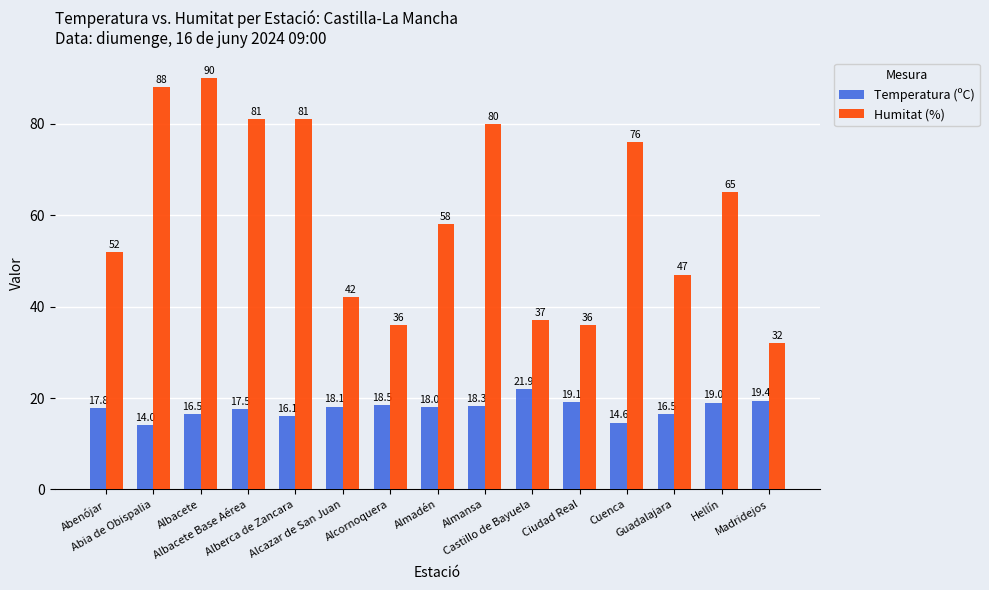

What is the sum of all Humitat (%) values?

901.0